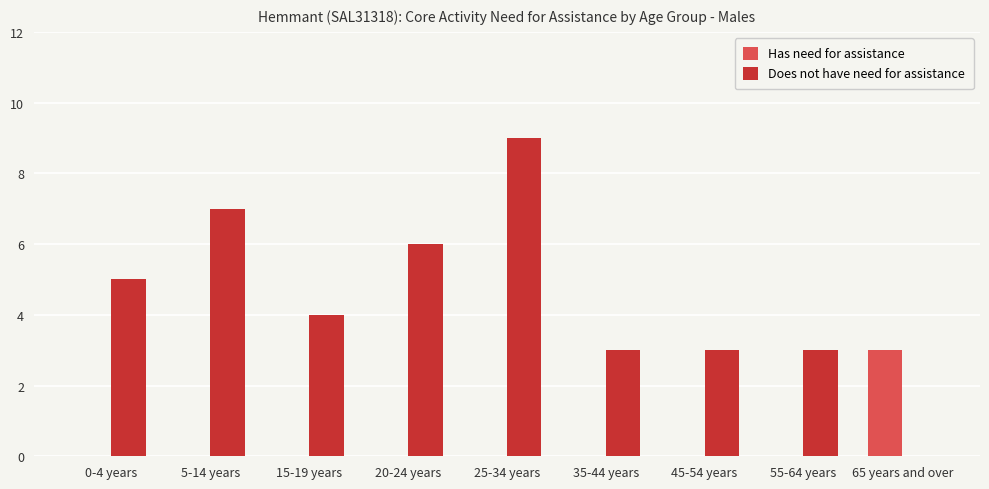

Between 20-24 years and 55-64 years, which series saw the biggest shift?

Does not have need for assistance